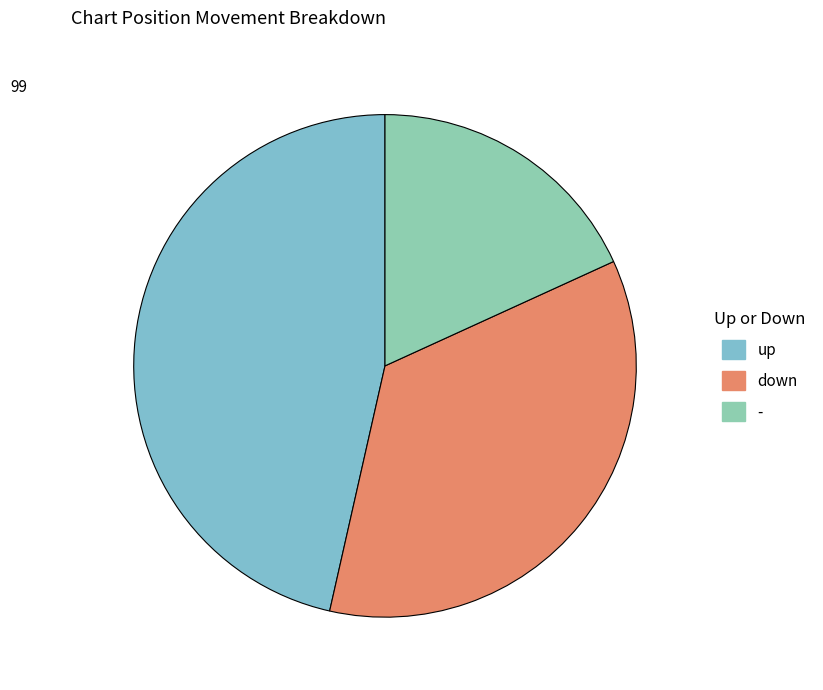

Count the number of slices in the pie.

3